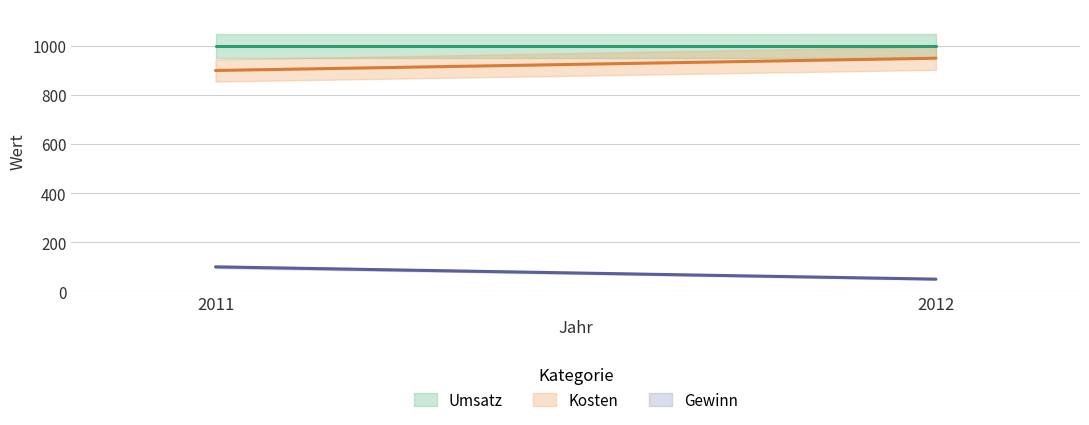

The value of Umsatz at 2011 is 1000. True or false?

True